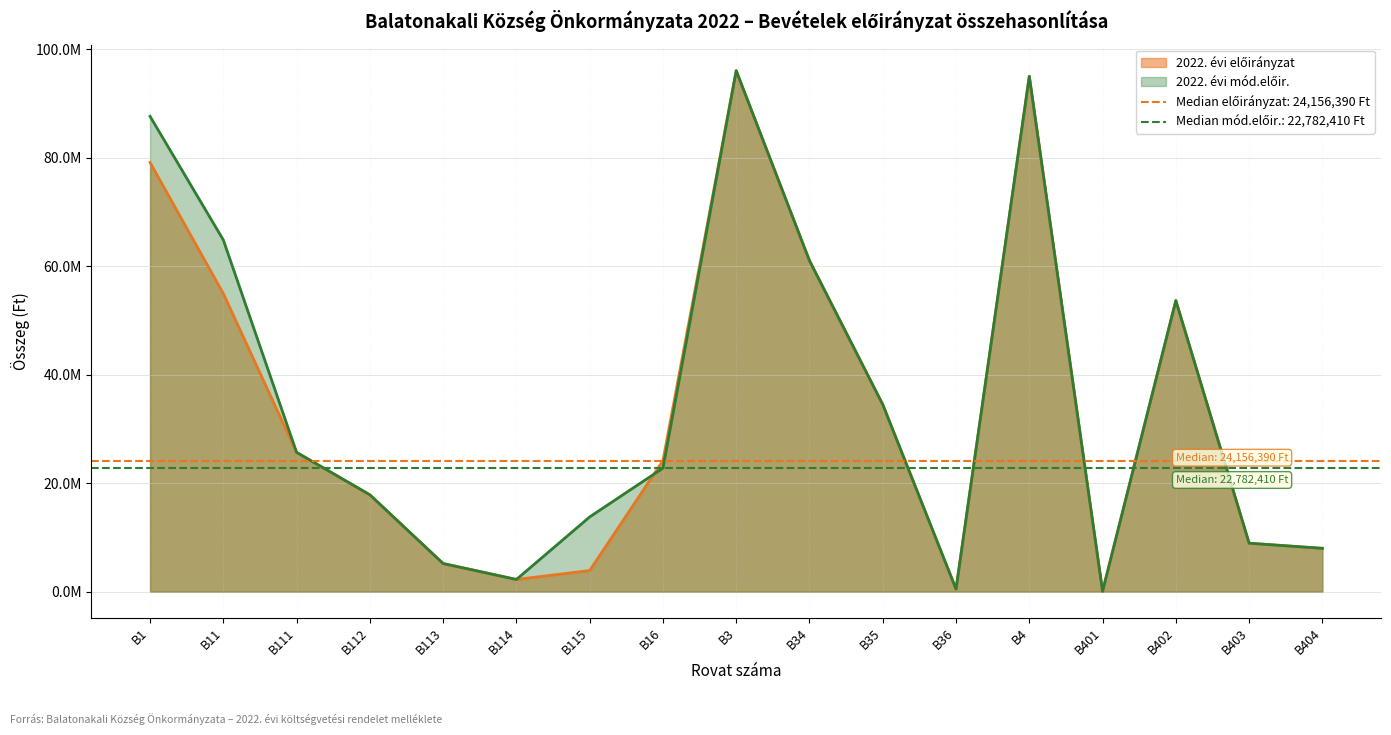

What is the difference between the second highest and minimum values in the 2022. évi előirányzat series?

94879044